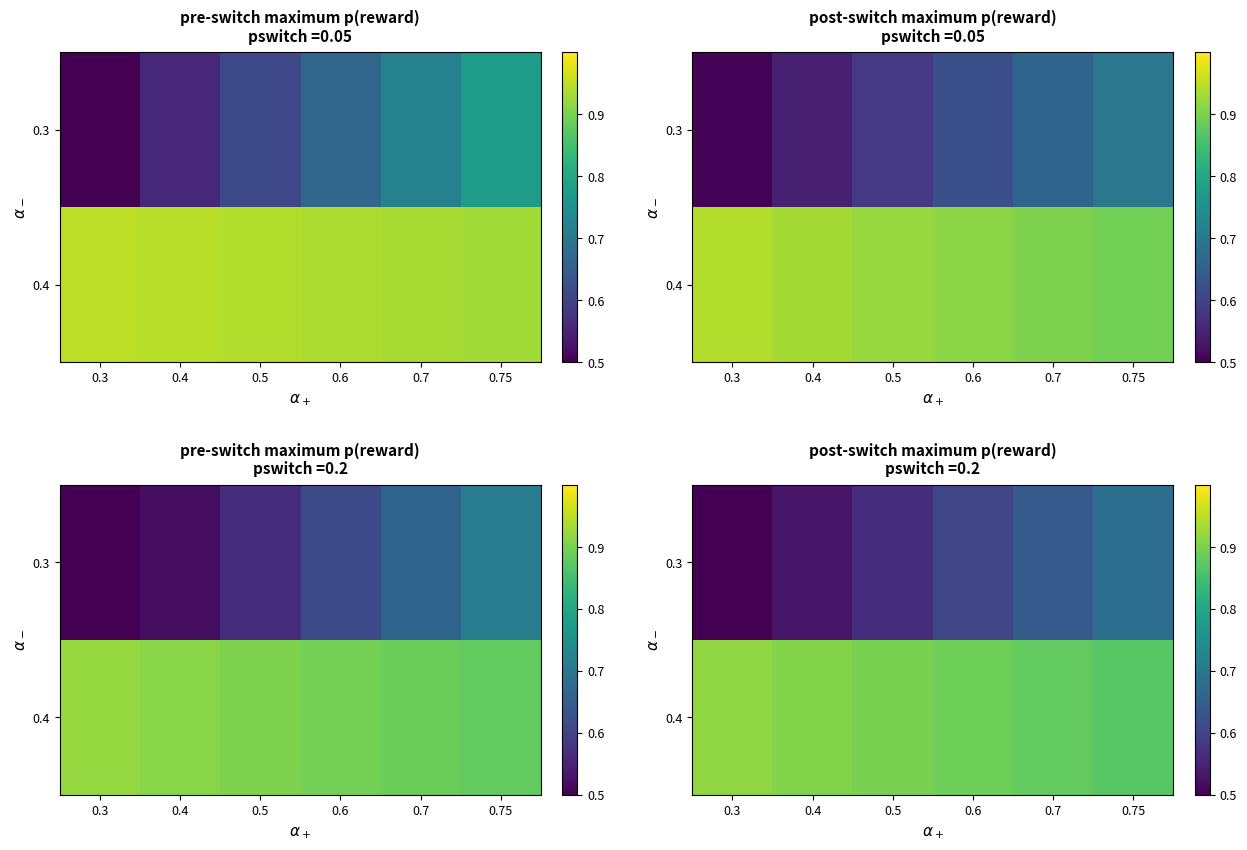

True or false: 0.3 has a value of 0.4 at 0.75.

False